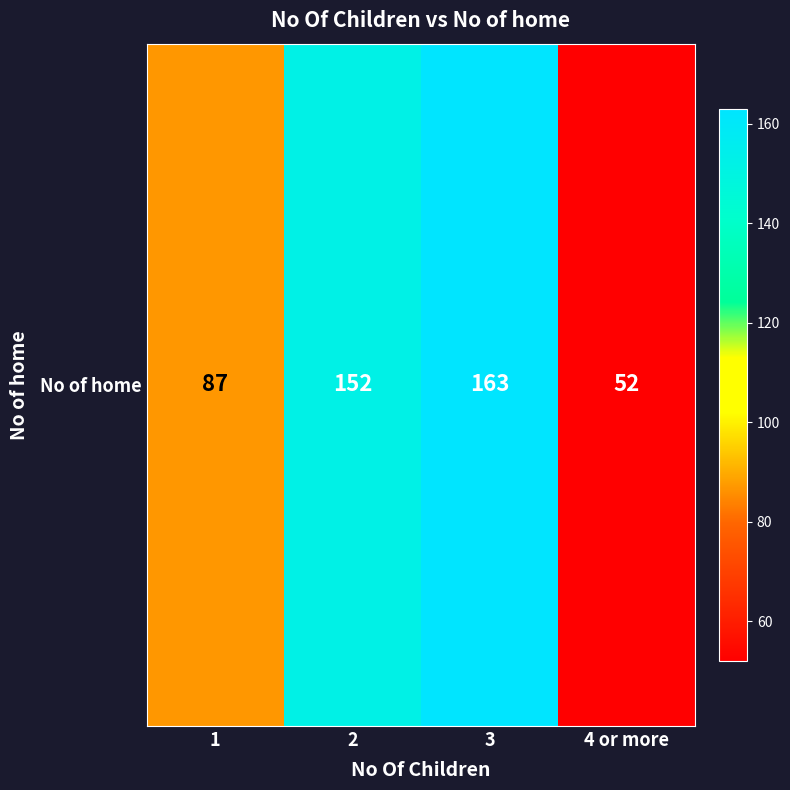

Reading right to left, transcribe all the data shown in this chart.

52	163	152	87